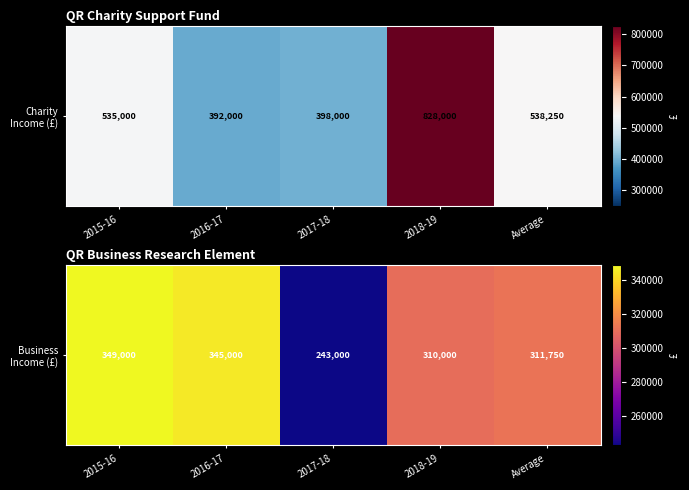

Where does the data first go above 311750?

2015-16